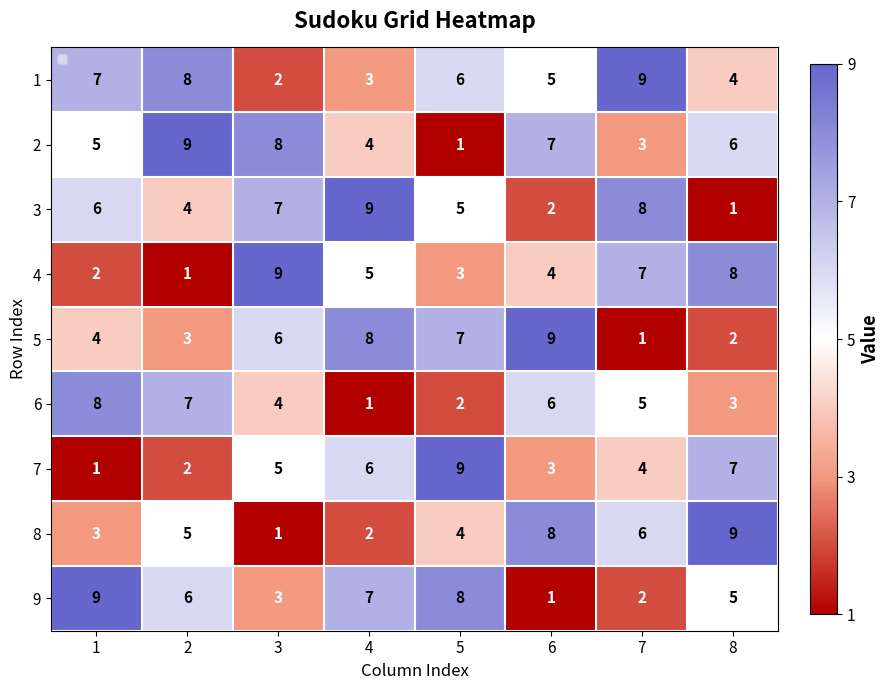

Which category has the highest value across all series?

7